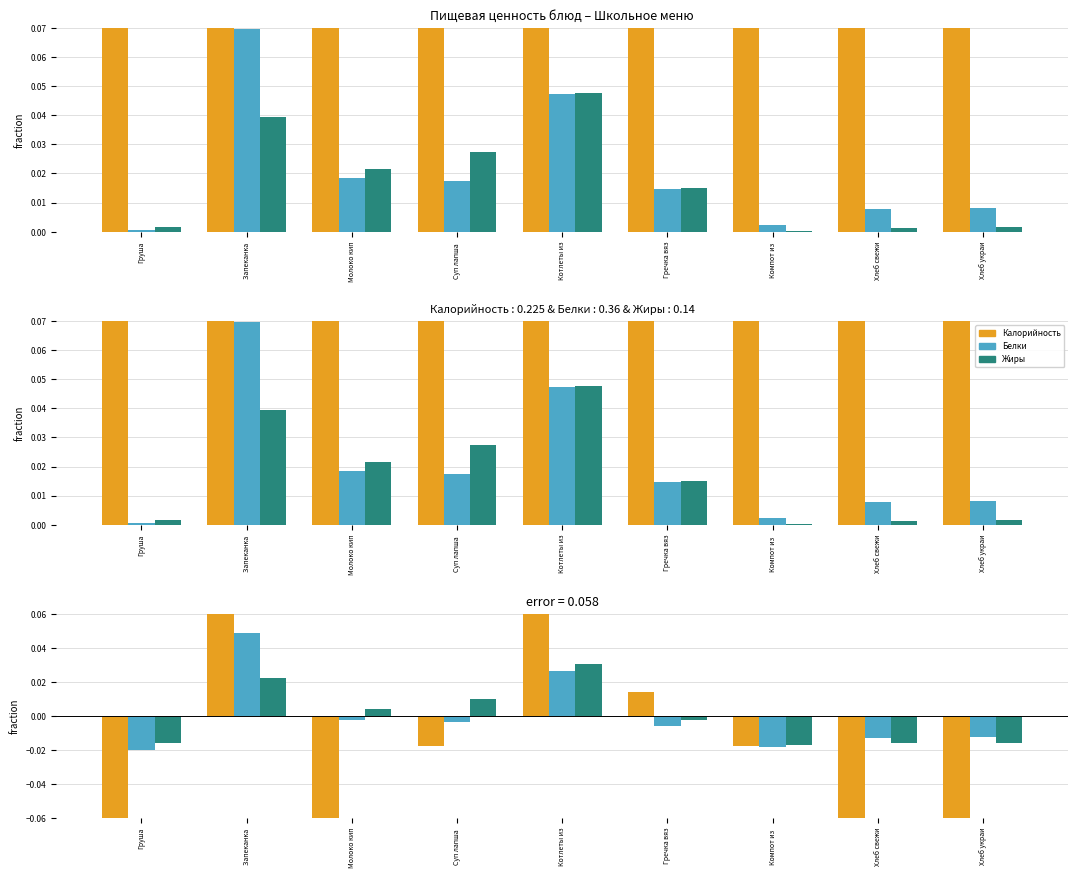

How many bars are there in each group?

3